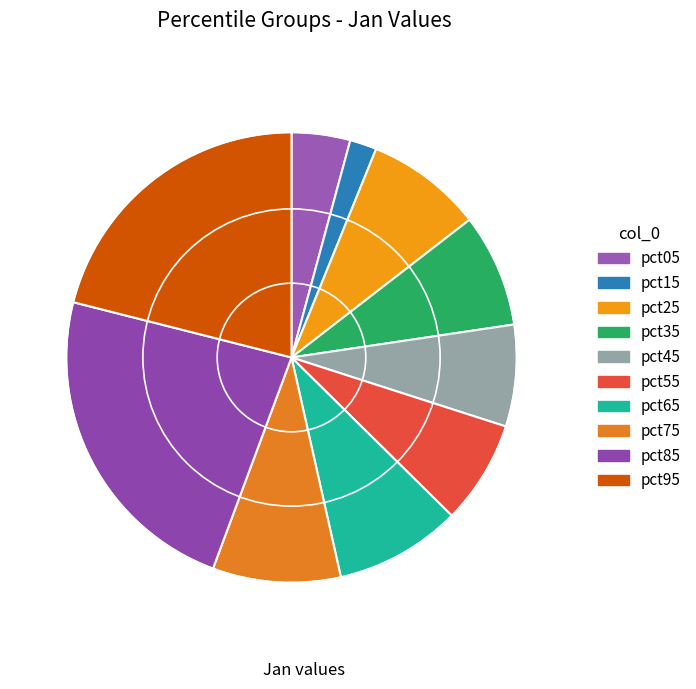

To the nearest percent, what portion does pct05 represent?

4%